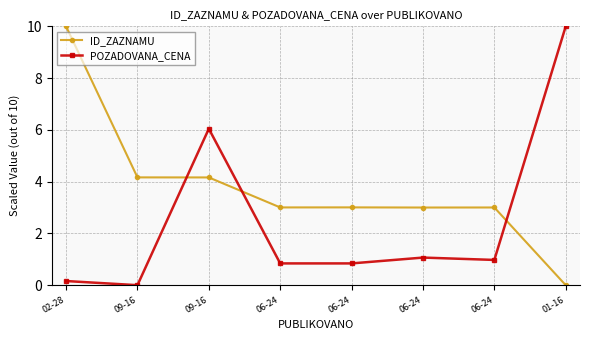

Is this an area chart (filled region under the line)?

No